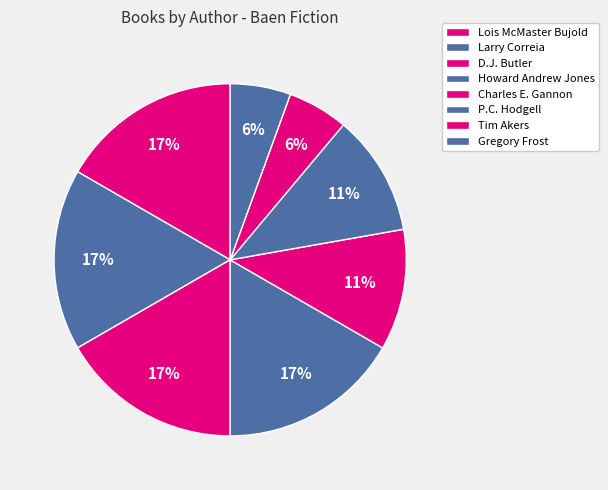

How many slices are in this pie chart?

8